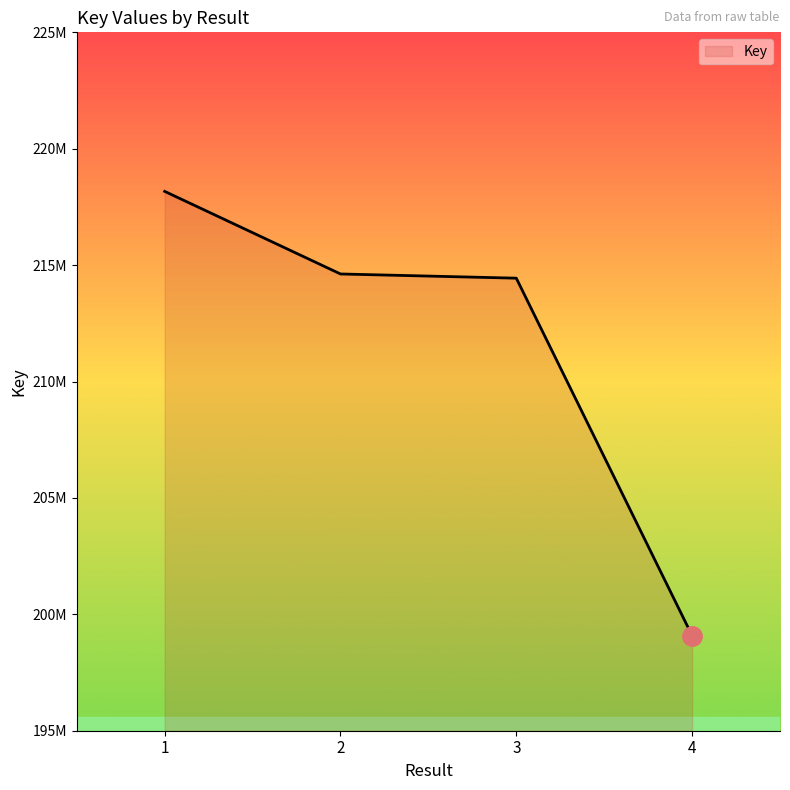

What is the difference between the values at 3 and 1?

3728649